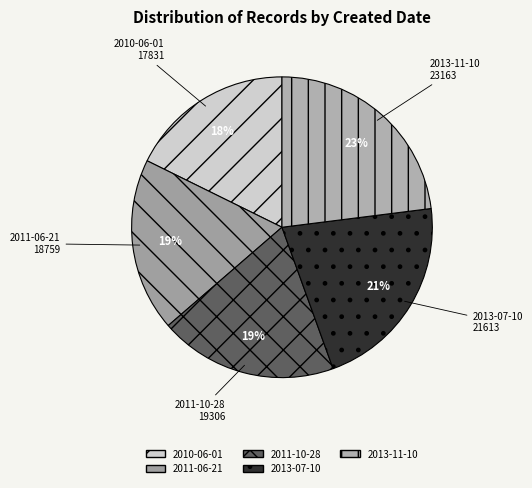

Which slice is the largest?

2013-11-10